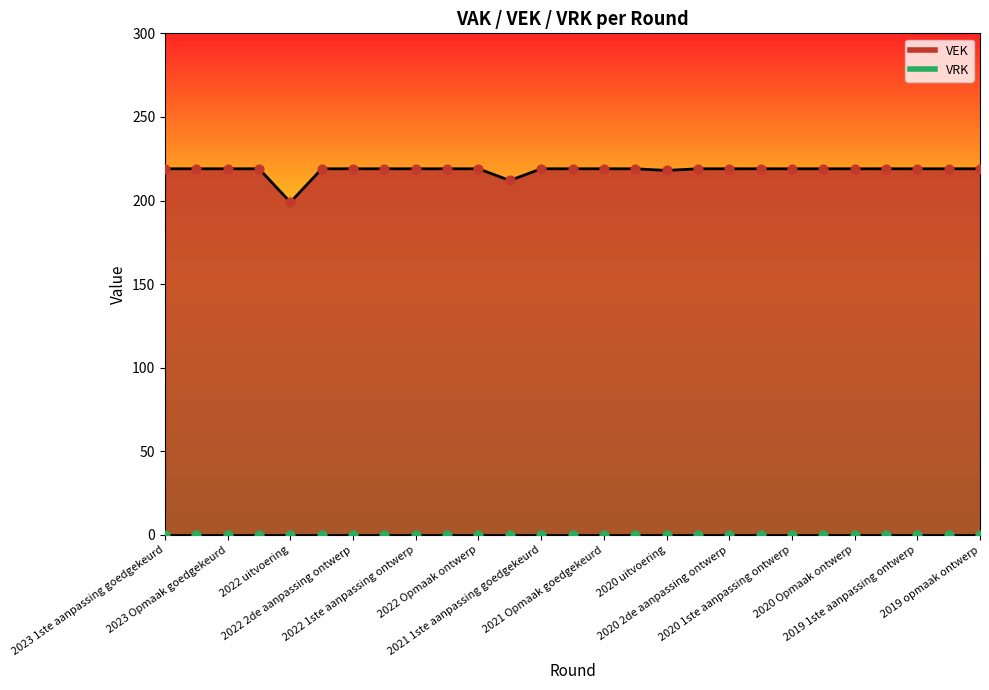

What is the ratio of the value at 2020 uitvoering to the value at 2023 1ste aanpassing ontwerp?

1.0